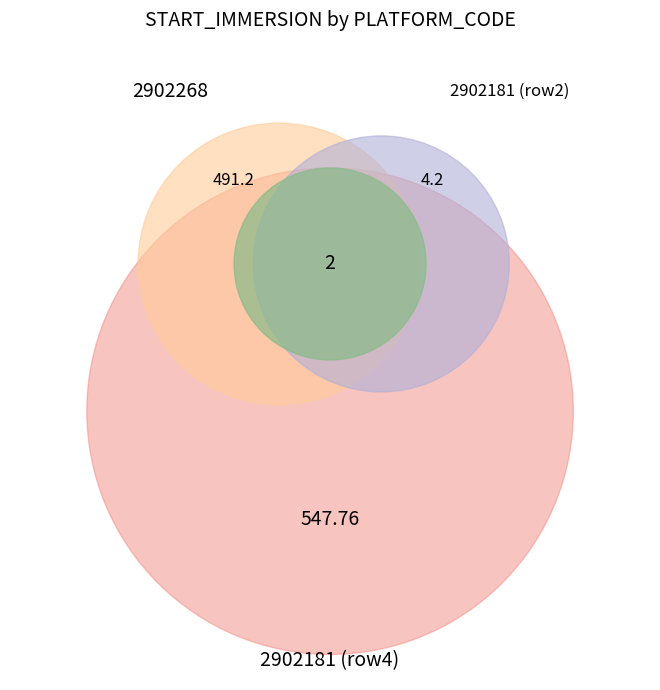

What is the majority slice?

2902181